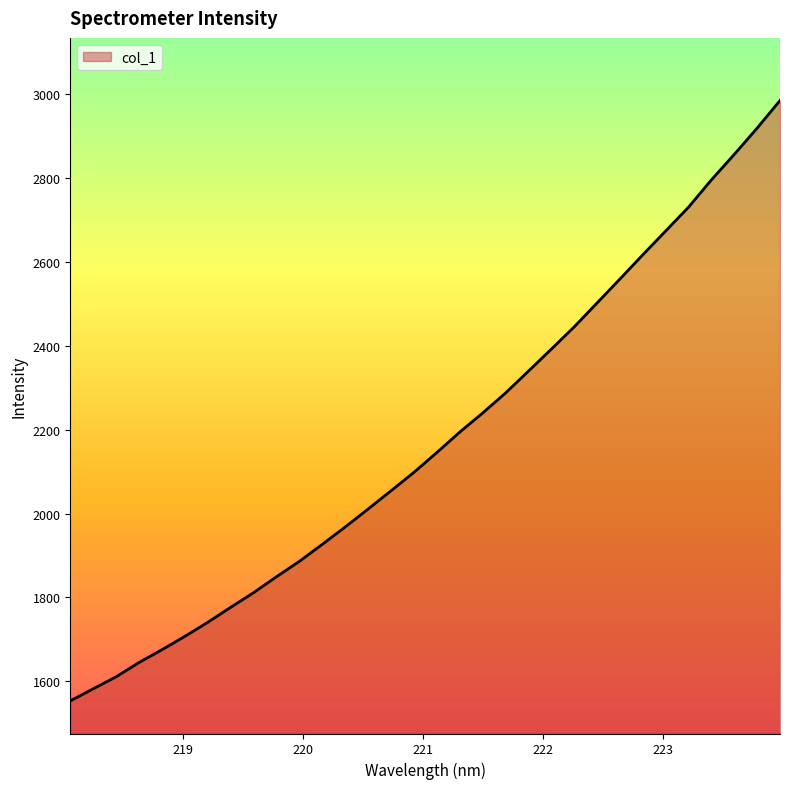

What is the maximum value shown in the chart?

2983.9